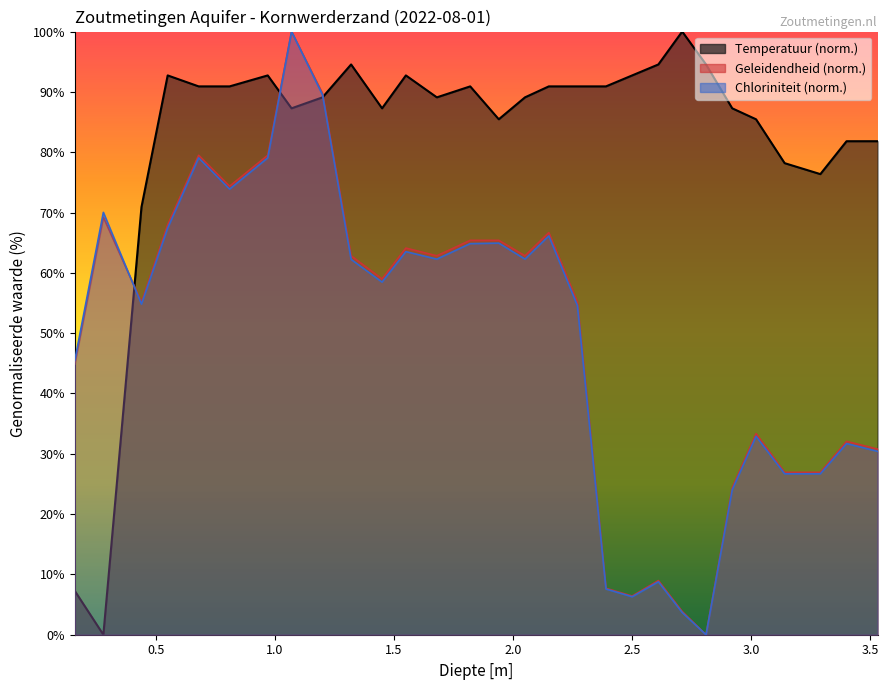

At which category is the sum across all series the highest?

1.07